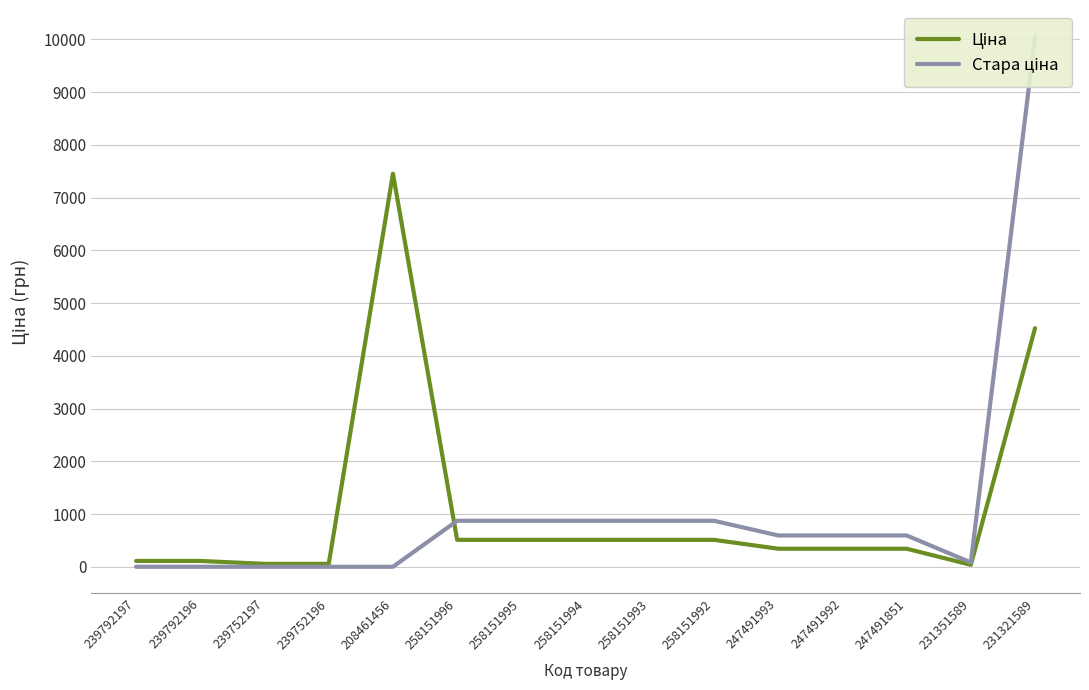

What position from the left is 239792197?

1